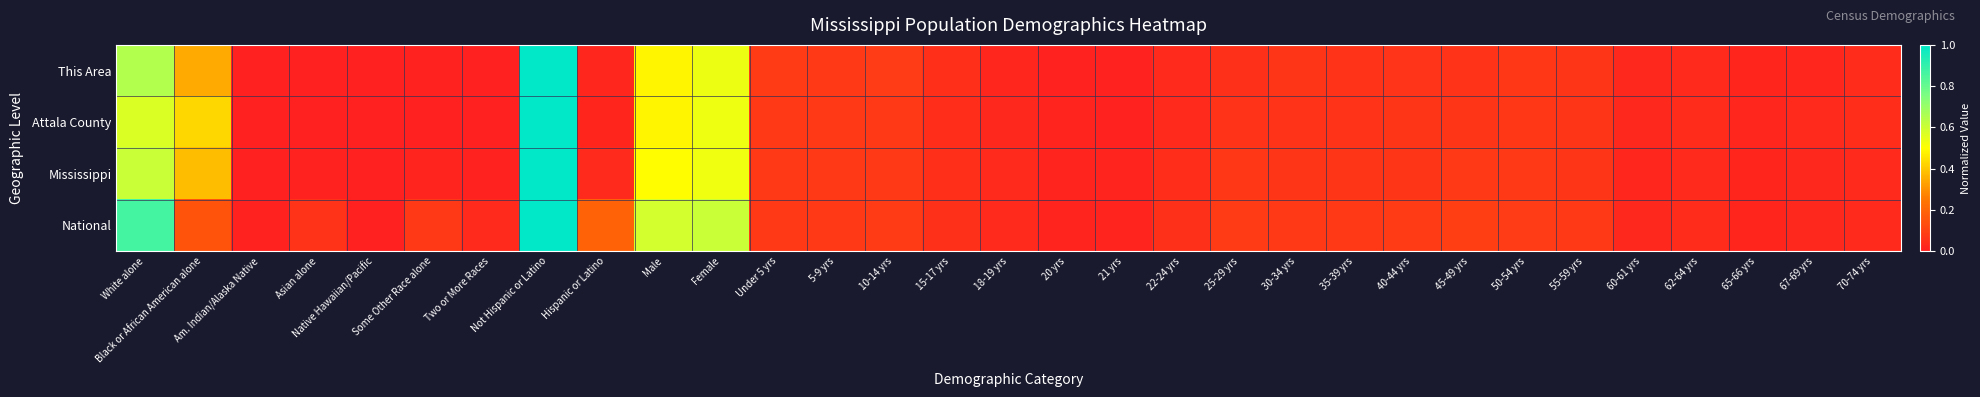

At 20 yrs, list the series in order from largest to smallest.

Mississippi, National, Attala County, This Area